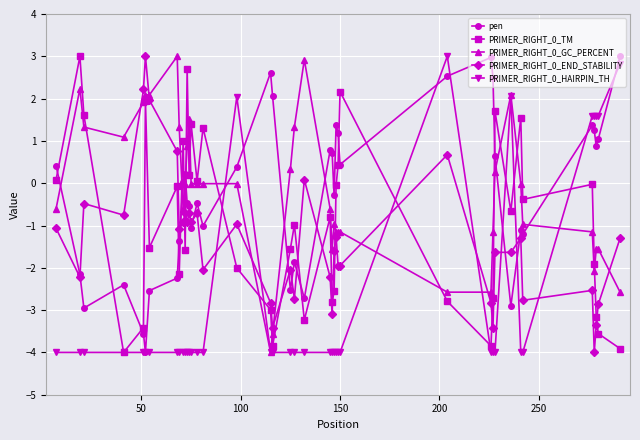

Which series ends up on top after the final intersection of PRIMER_RIGHT_0_GC_PERCENT and pen?

pen